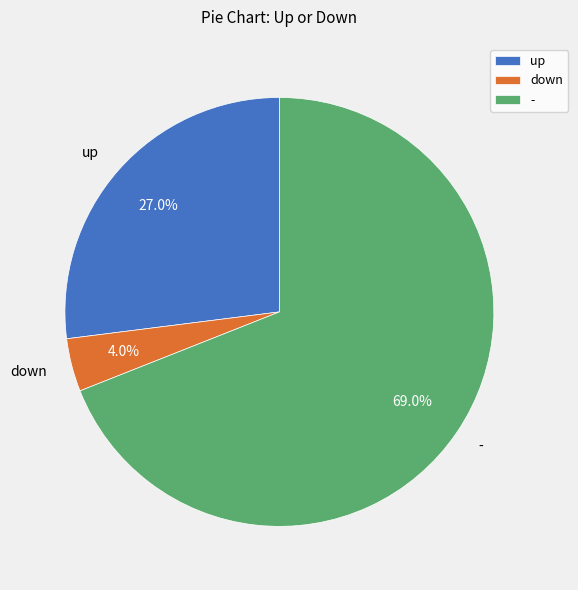

What is the total percentage of - and up?

96.0%